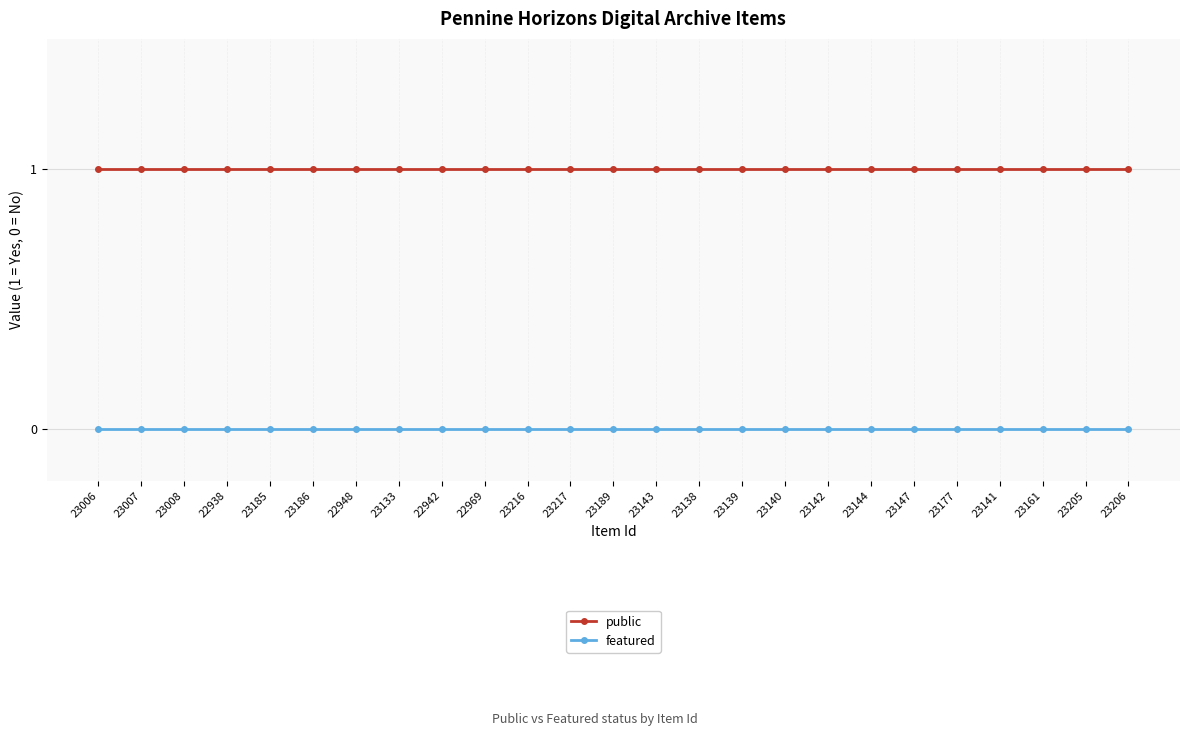

Does the chart display data point markers on the line(s)?

Yes